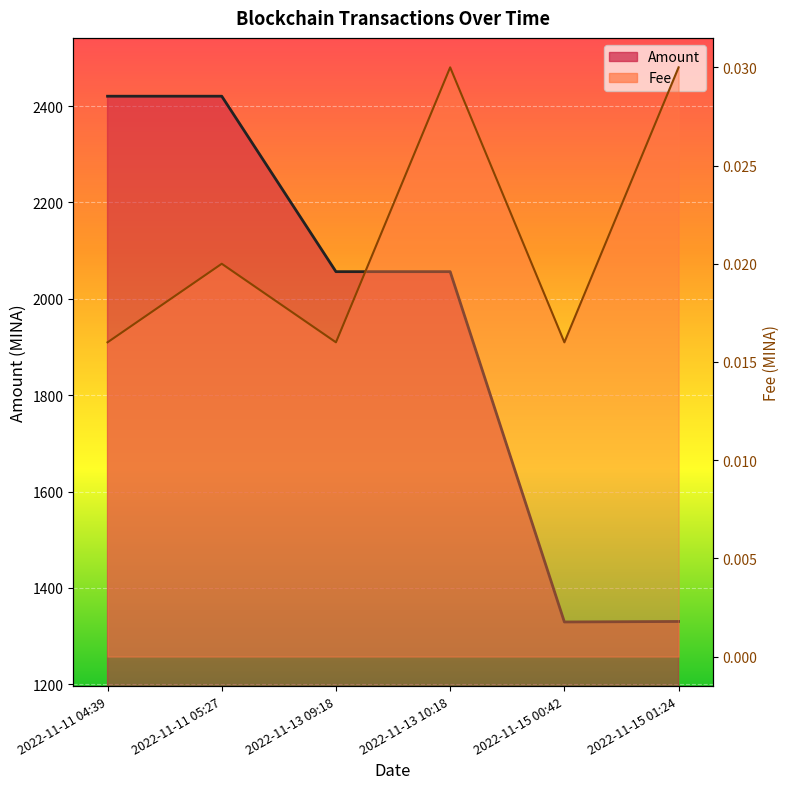

Count the number of categories in the chart.

6